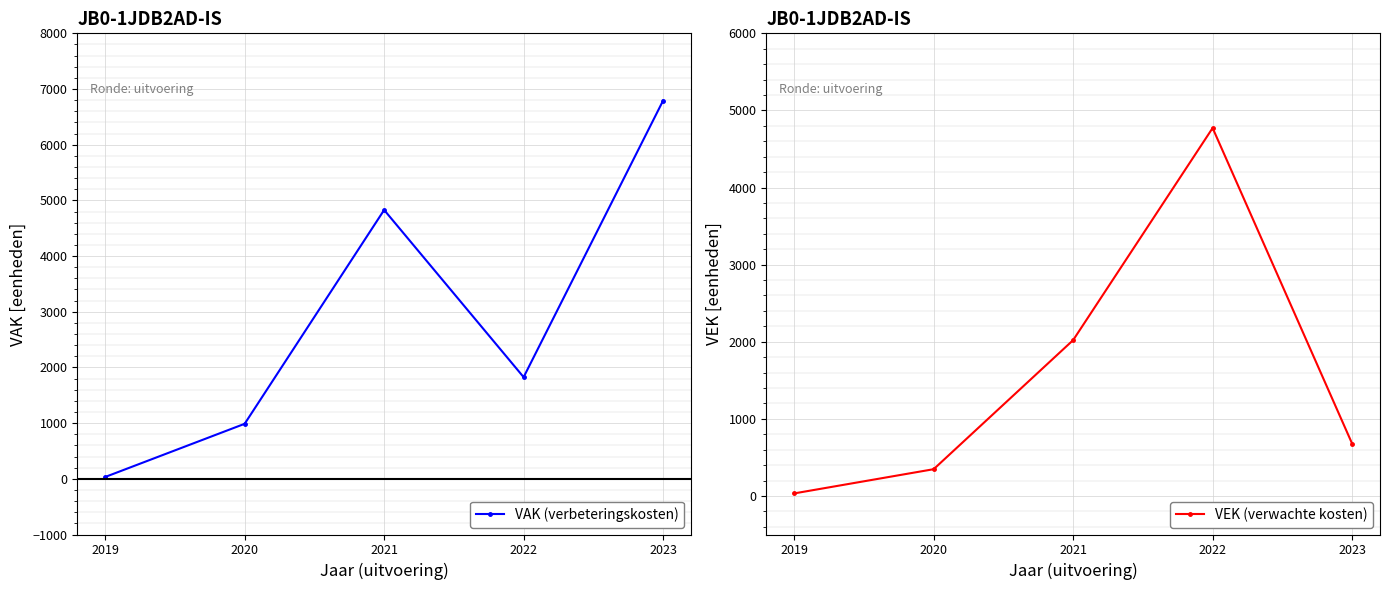

What is the sum of the VEK (verwachte kosten) values at 2020 and 2023?

1026